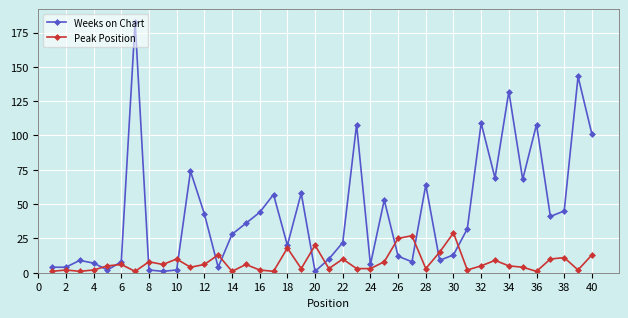

True or false: Peak Position has more than 2 interior local peaks.

True